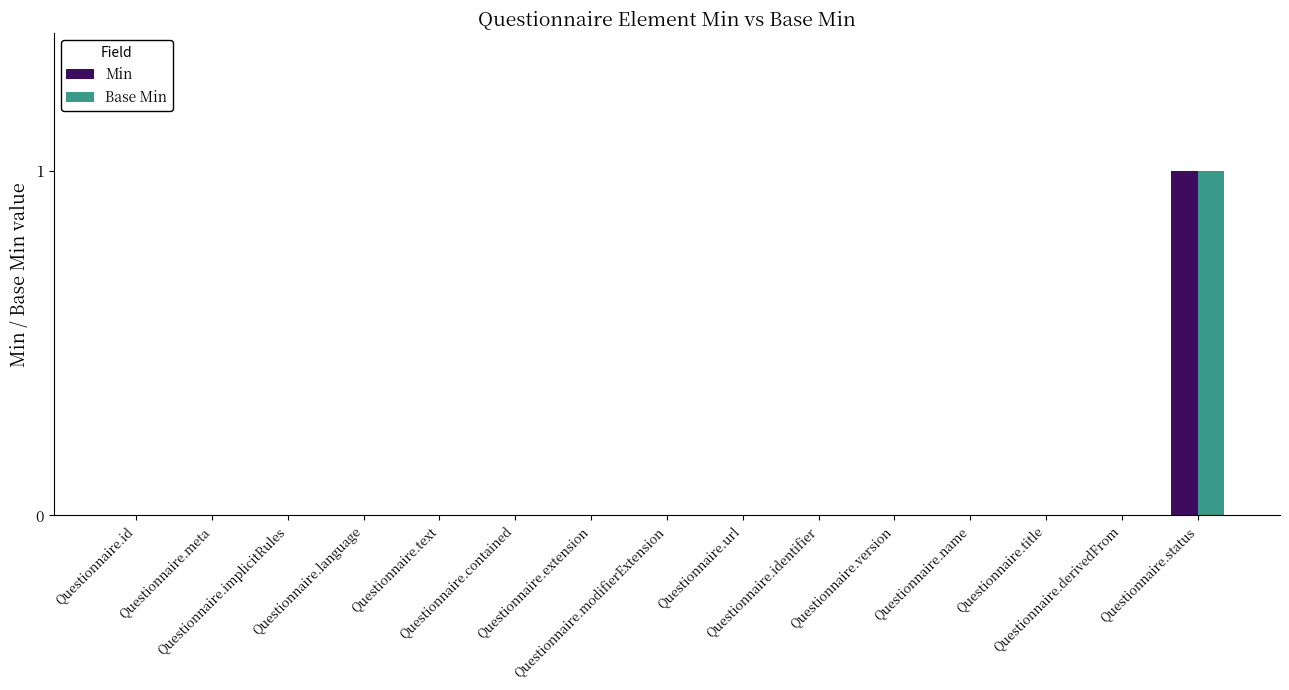

Is it true that Min equals 0 at Questionnaire.version?

True